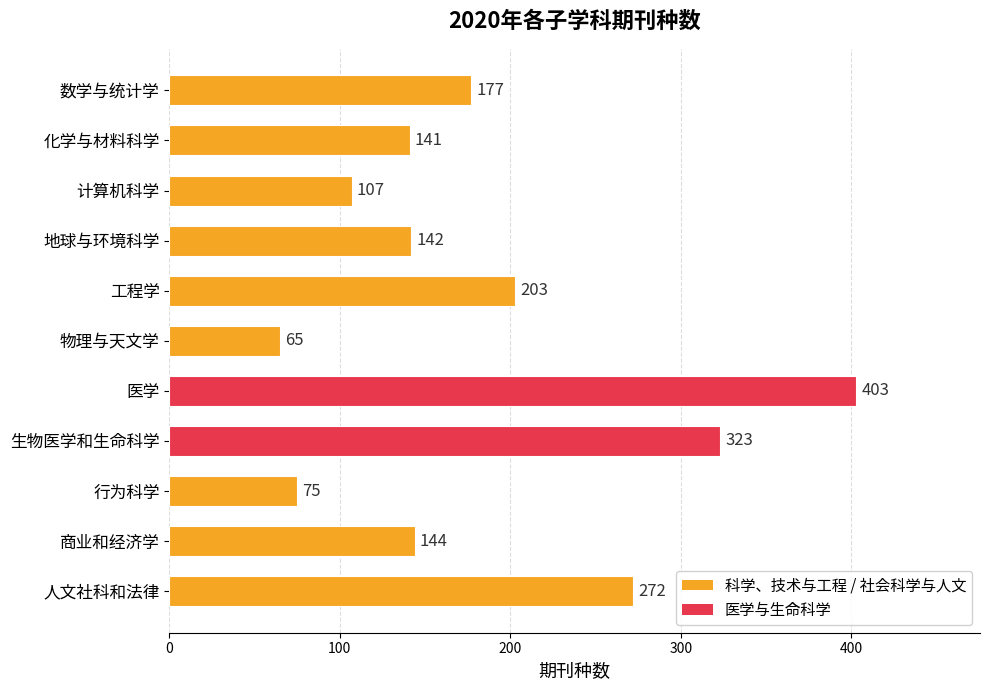

What is the label of the 6th bar from the bottom?

物理与天文学